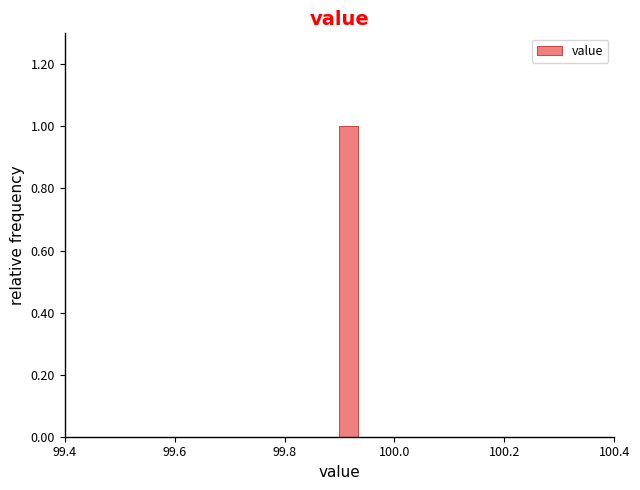

Read against the x-axis, roughly where is the centre of the tallest bar?

99.92